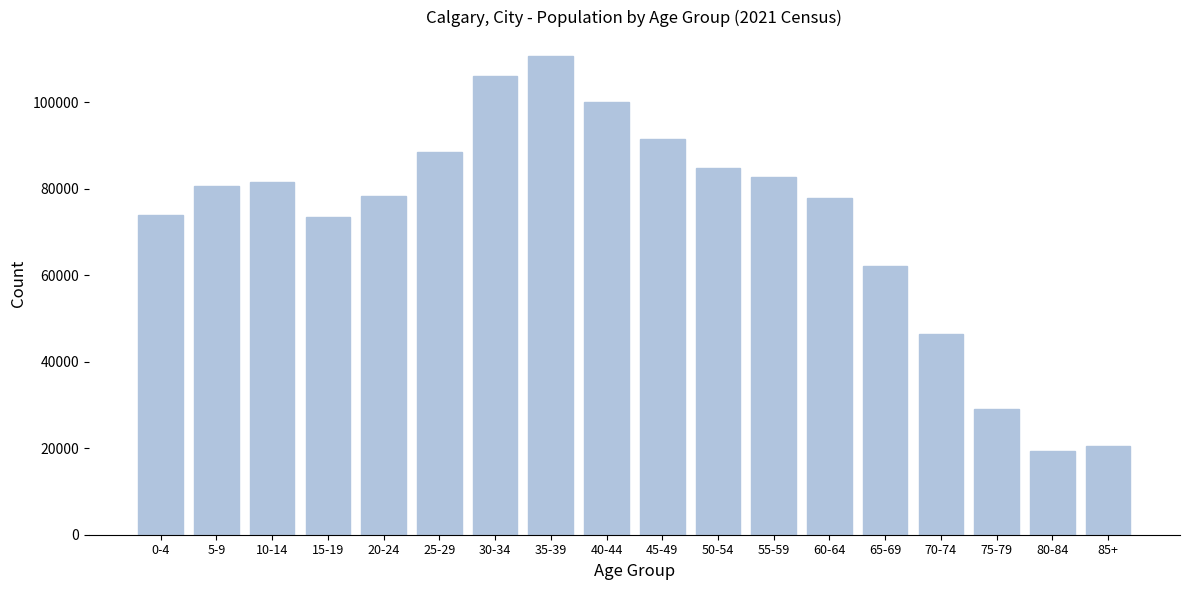

At which label is the value closest to 65085?

65-69